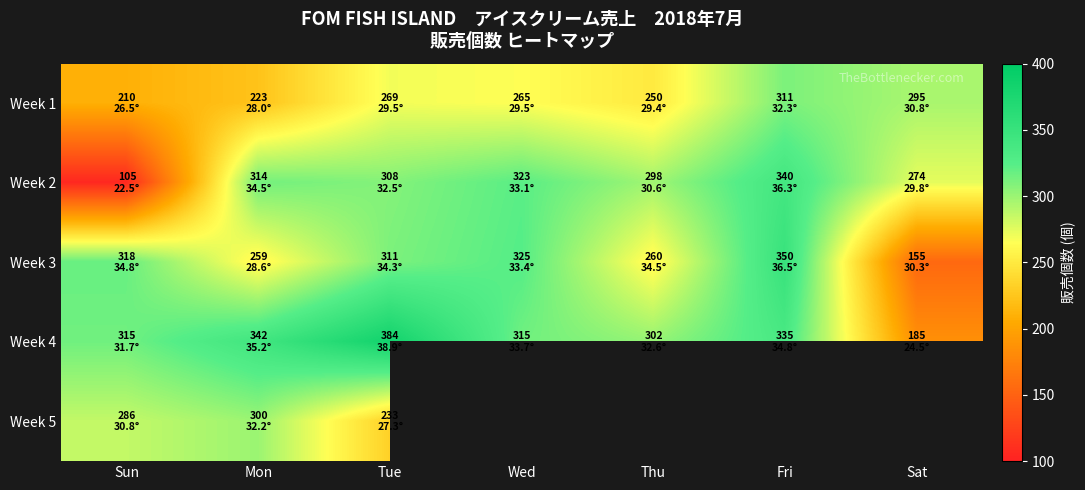

What is the maximum value shown in the chart?

384.0